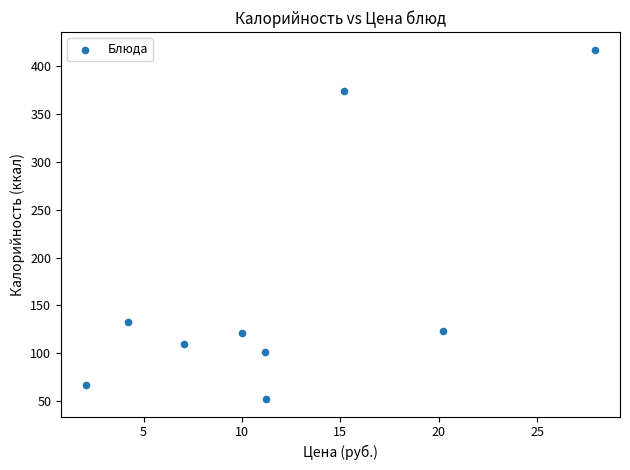

What is the average Y value?

166.4